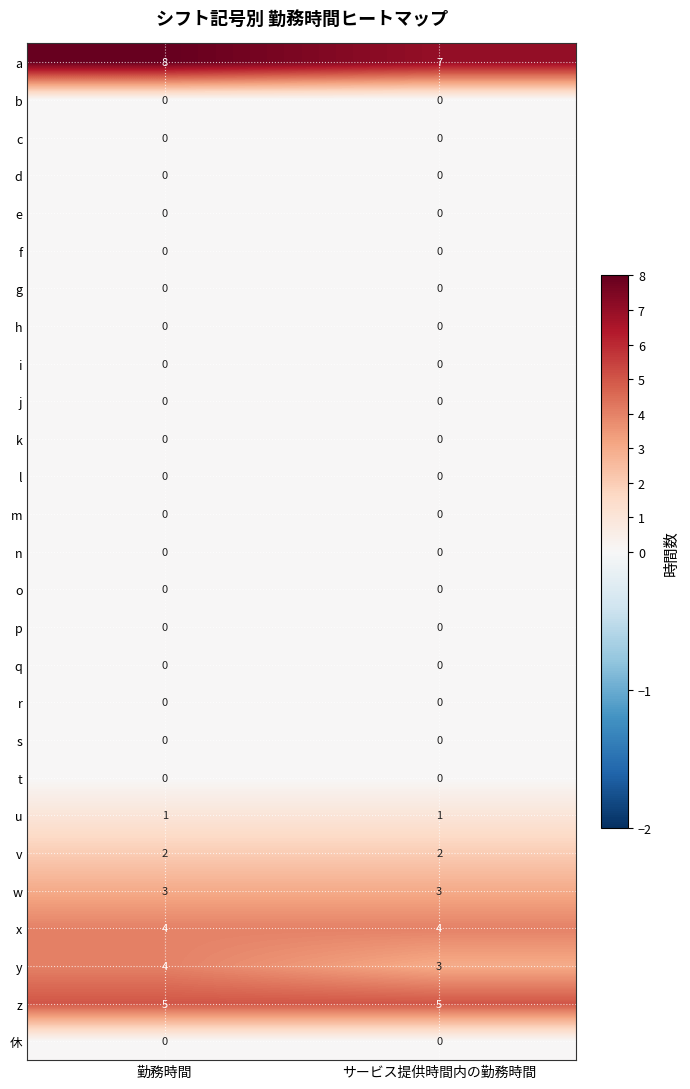

Which series has the largest total across all categories?

a